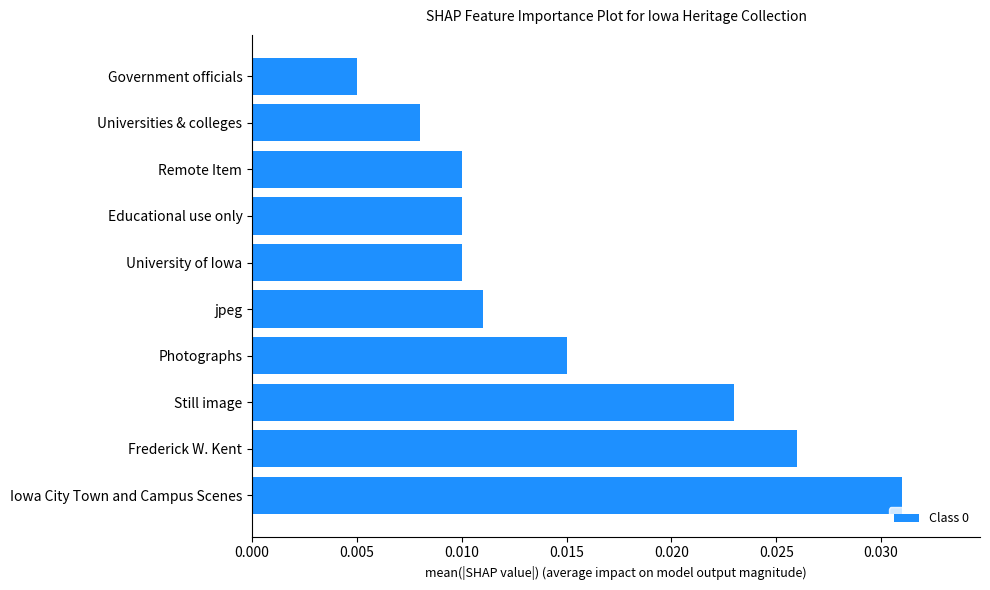

Which has a higher value, Government officials or Still image?

Still image